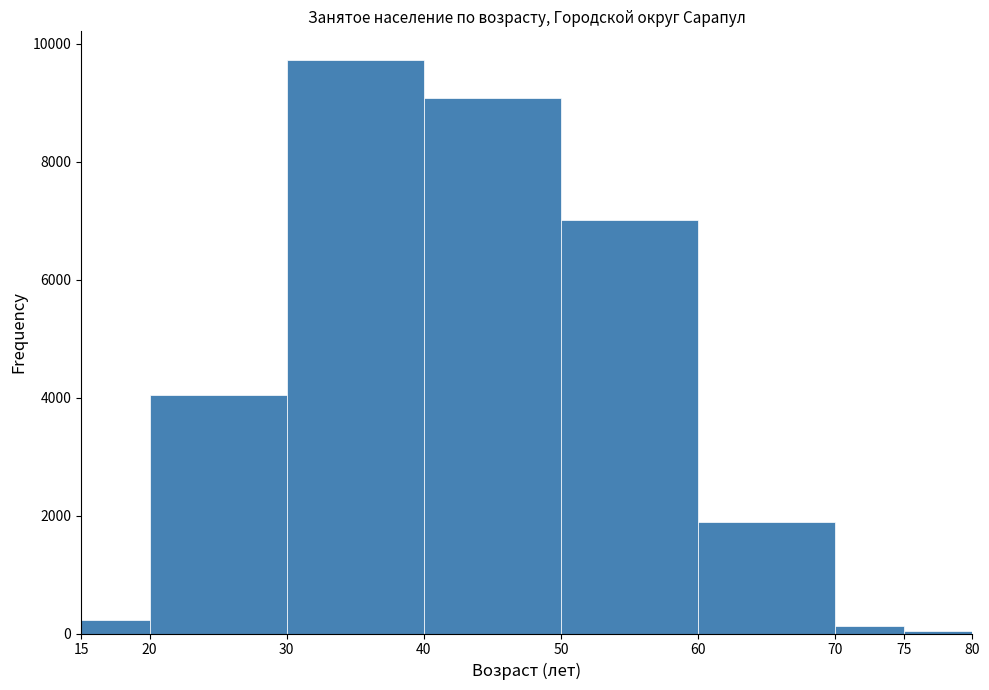

Which range on the x-axis has the tallest bar?

30 to 40